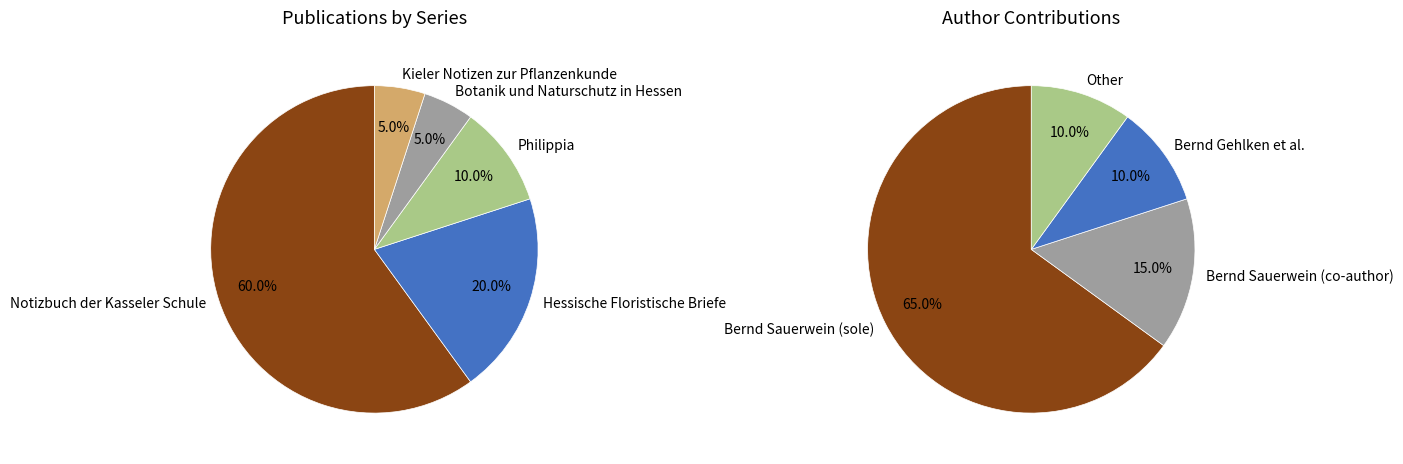

How many slices are in this pie chart?

5